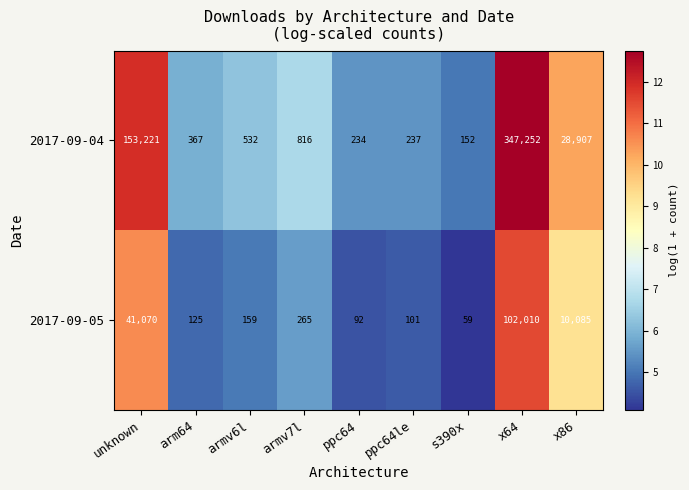

Reading left to right, what are all the values shown in this chart?

2017-09-04: unknown=153221	arm64=367	armv6l=532	armv7l=816	ppc64=234	ppc64le=237	s390x=152	x64=347252	x86=28907
2017-09-05: unknown=41070	arm64=125	armv6l=159	armv7l=265	ppc64=92	ppc64le=101	s390x=59	x64=102010	x86=10085